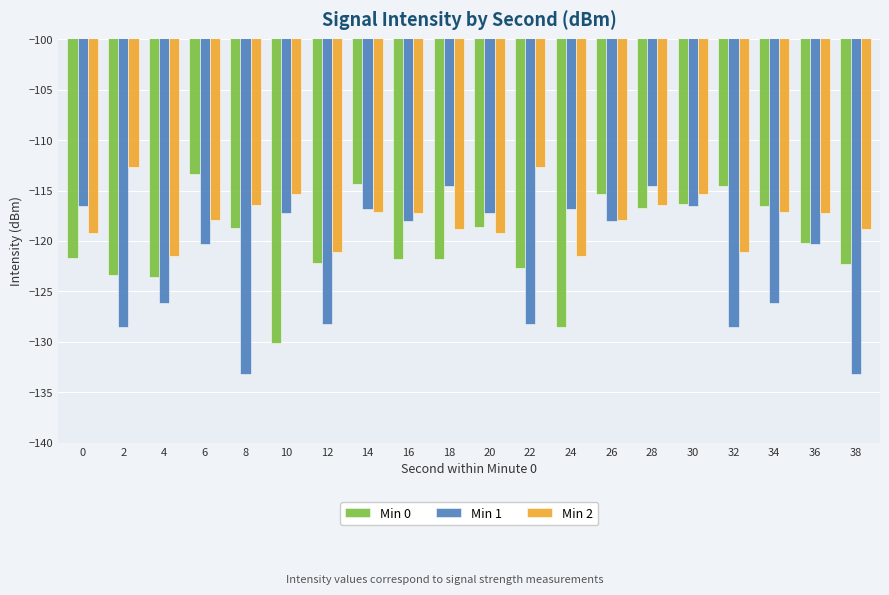

Which series has the largest range (max minus min)?

Min 1